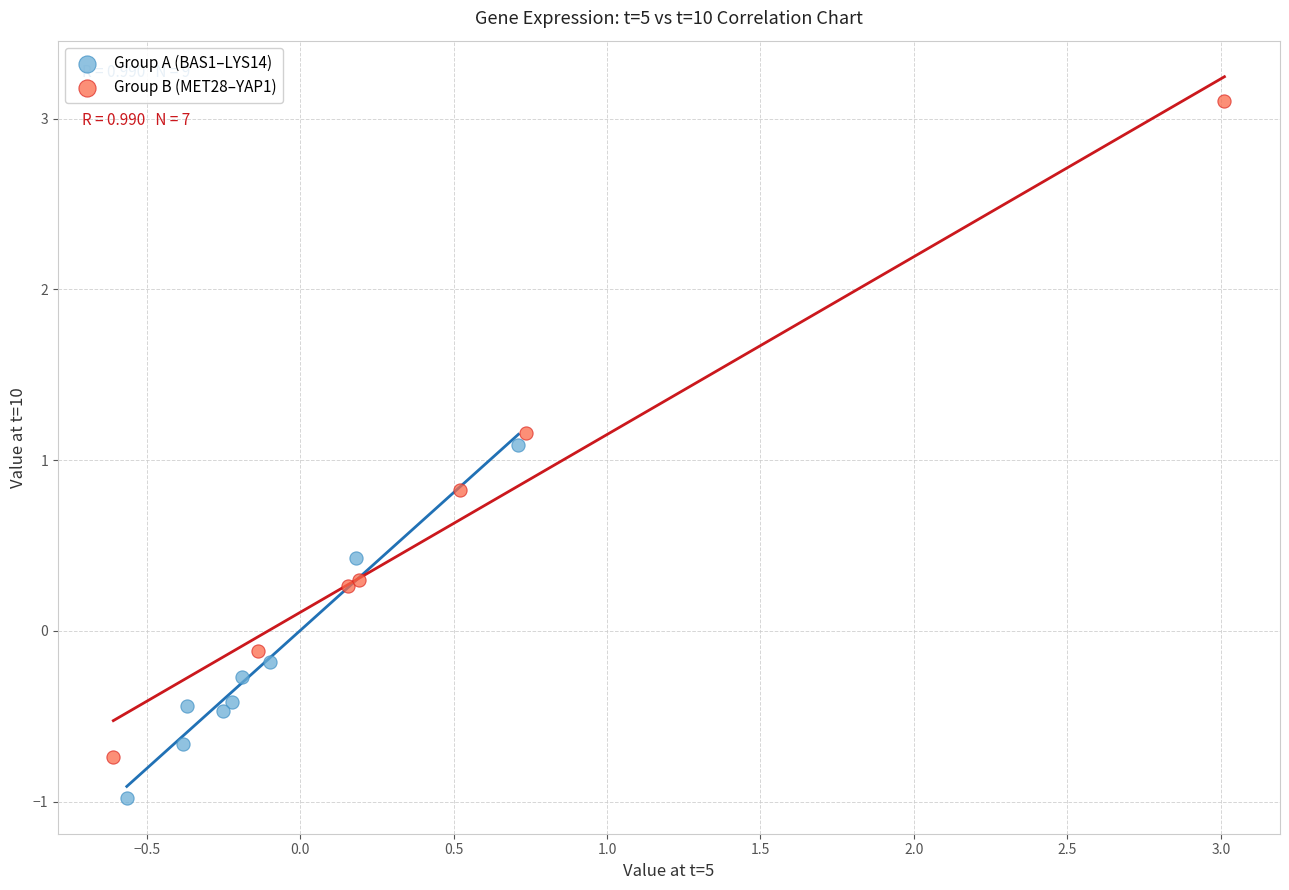

Which series has the largest Y range (max minus min)?

Group B (MET28–YAP1)